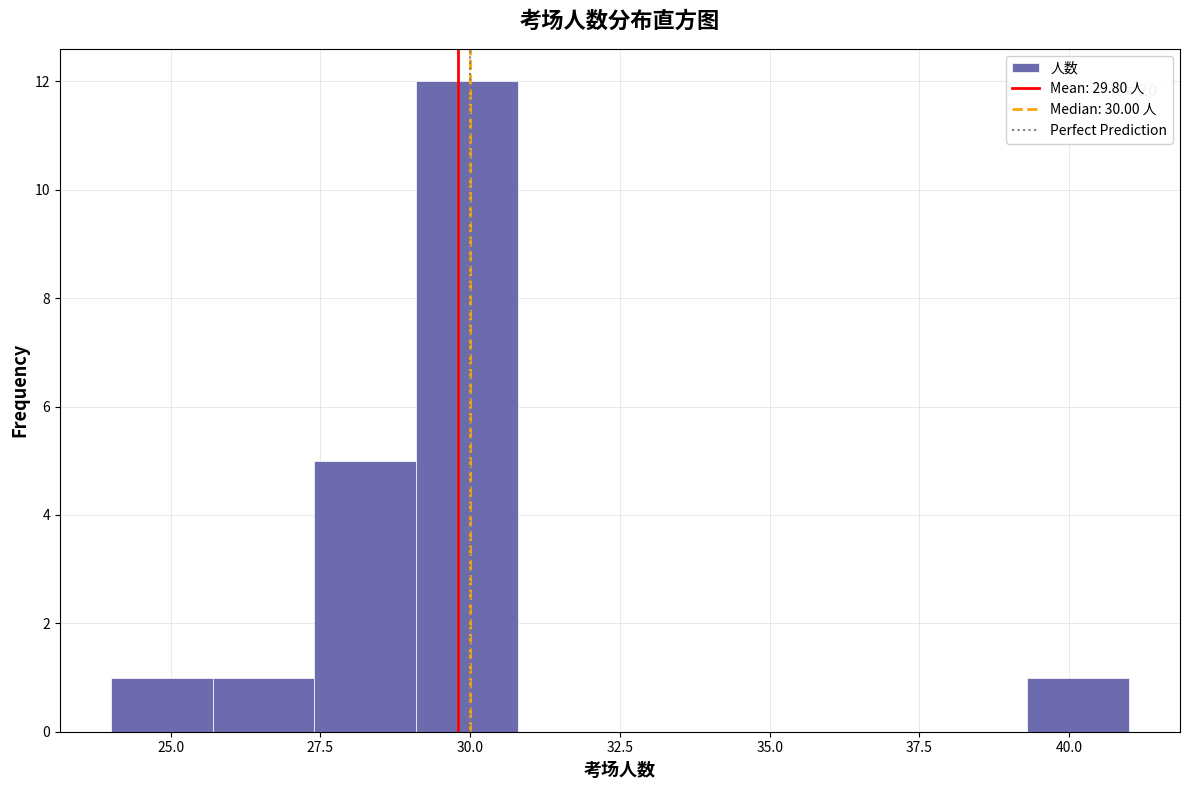

Around what value on the x-axis is the tallest bar? Give the approximate position of its centre, as read against the axis.

30.0